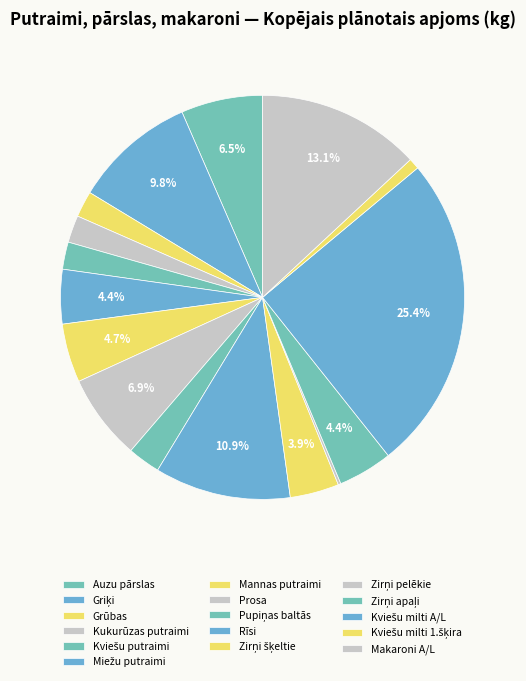

Combined, what portion of the pie is Zirņi apaļi and Kviešu milti 1.šķira?

5.2%